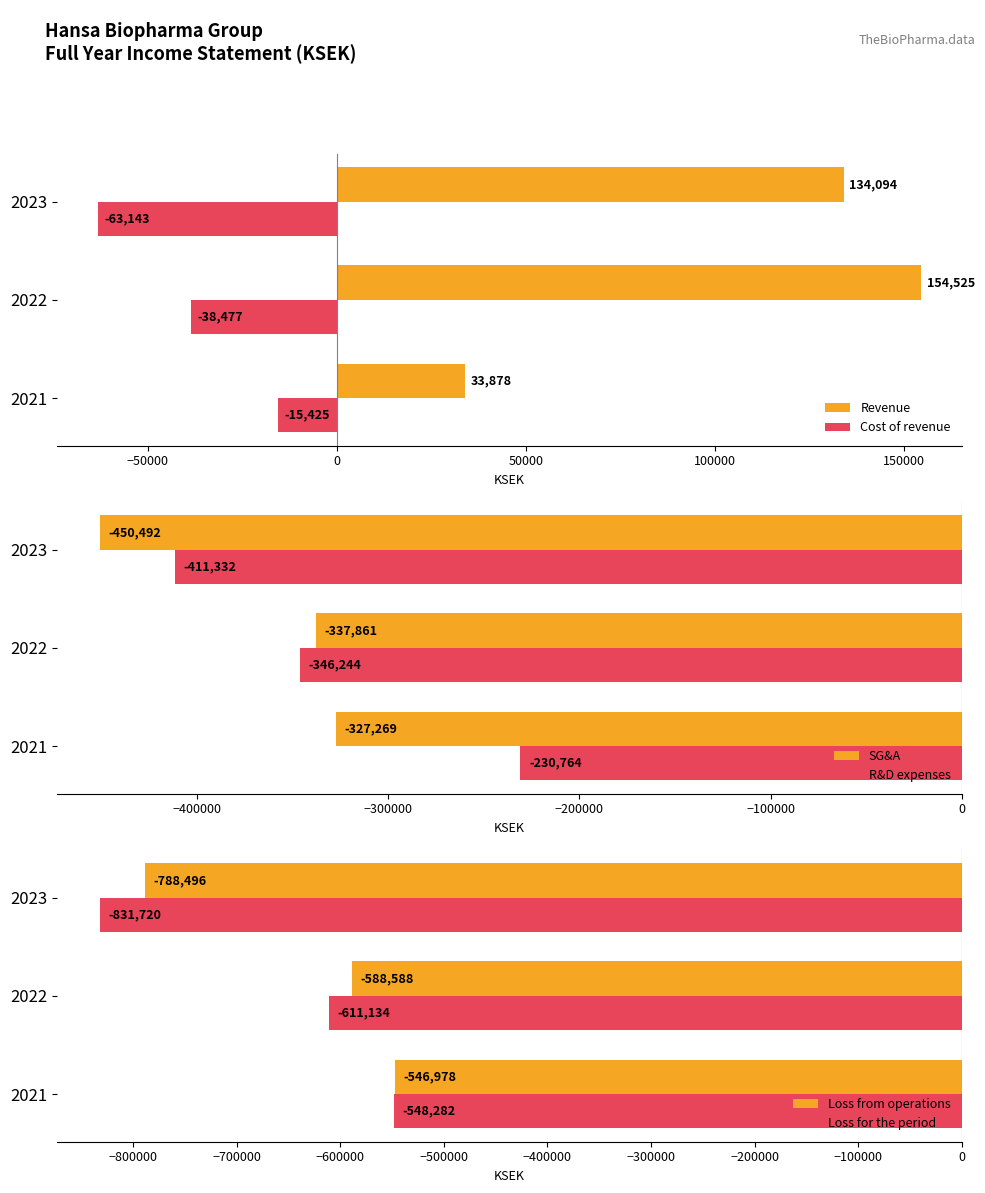

How many bars are there in total?

18